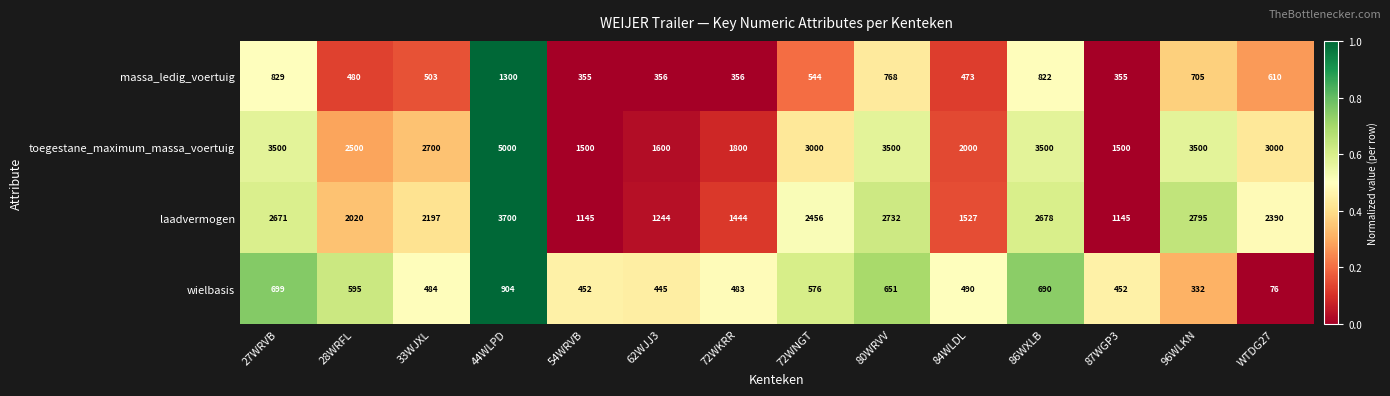

Rank the series at 72WNGT from highest to lowest value.

toegestane_maximum_massa_voertuig, laadvermogen, wielbasis, massa_ledig_voertuig